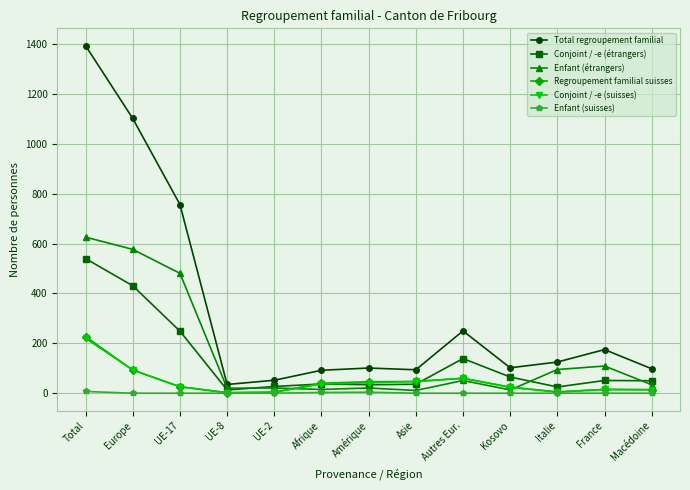

Is the value of Regroupement familial suisses at UE-17 greater than the value of Enfant (suisses) at Amérique?

Yes